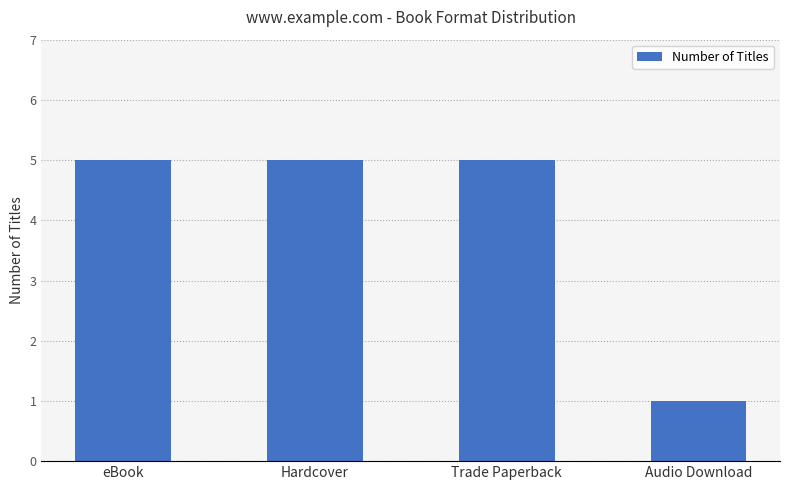

What is the label of the 2nd bar from the left?

Hardcover